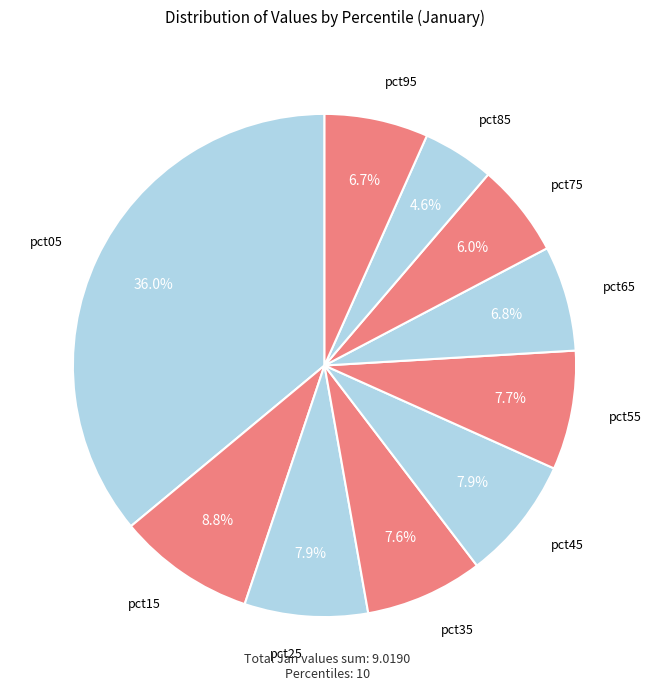

Rank the categories by value from lowest to highest.

pct85, pct75, pct95, pct65, pct35, pct55, pct25, pct45, pct15, pct05